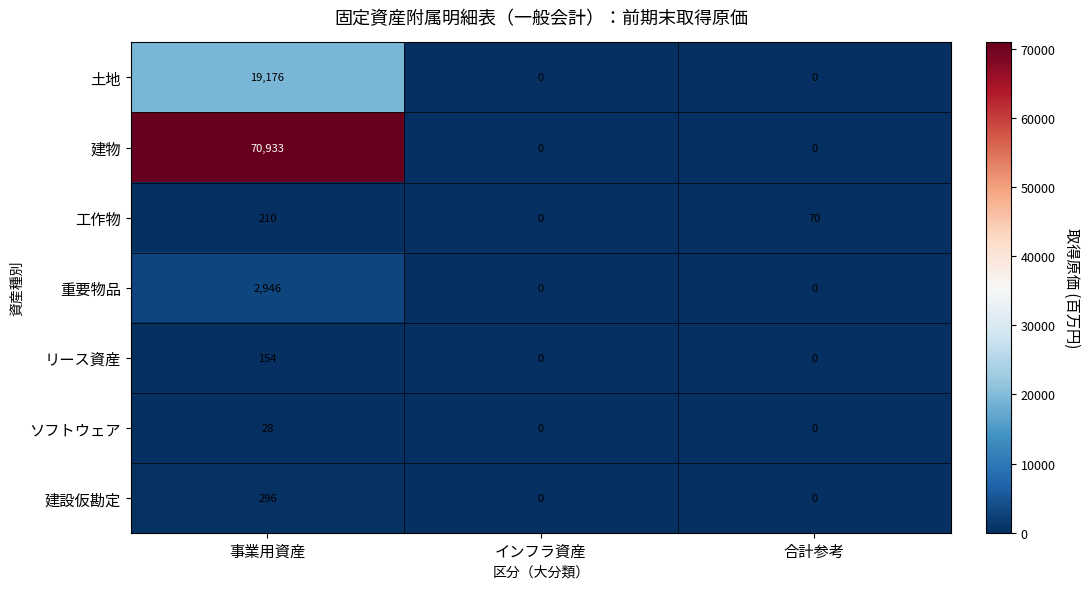

What is the maximum value shown in the chart?

70933